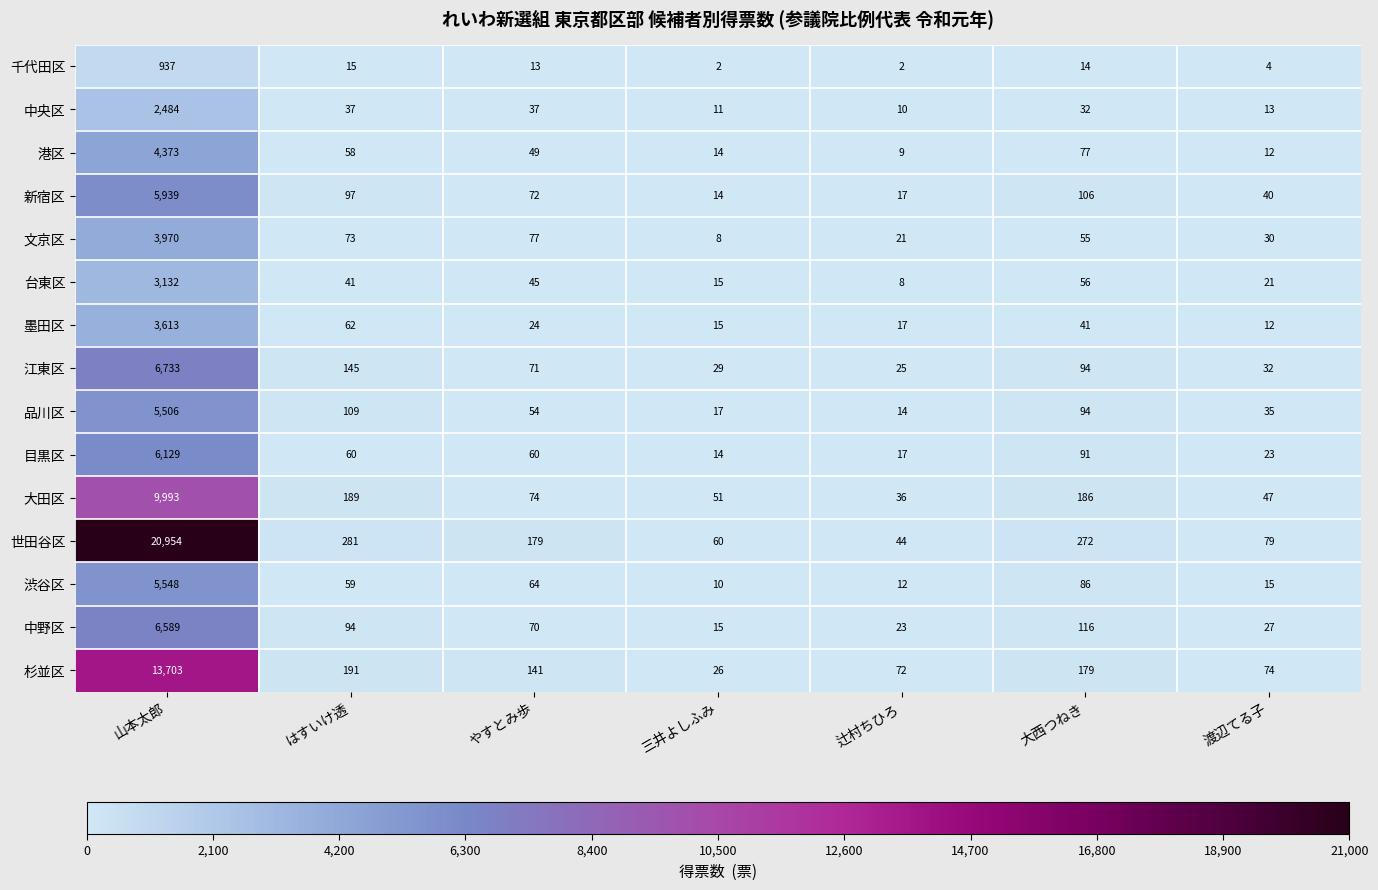

Where does the 江東区 series first go above 71?

山本太郎